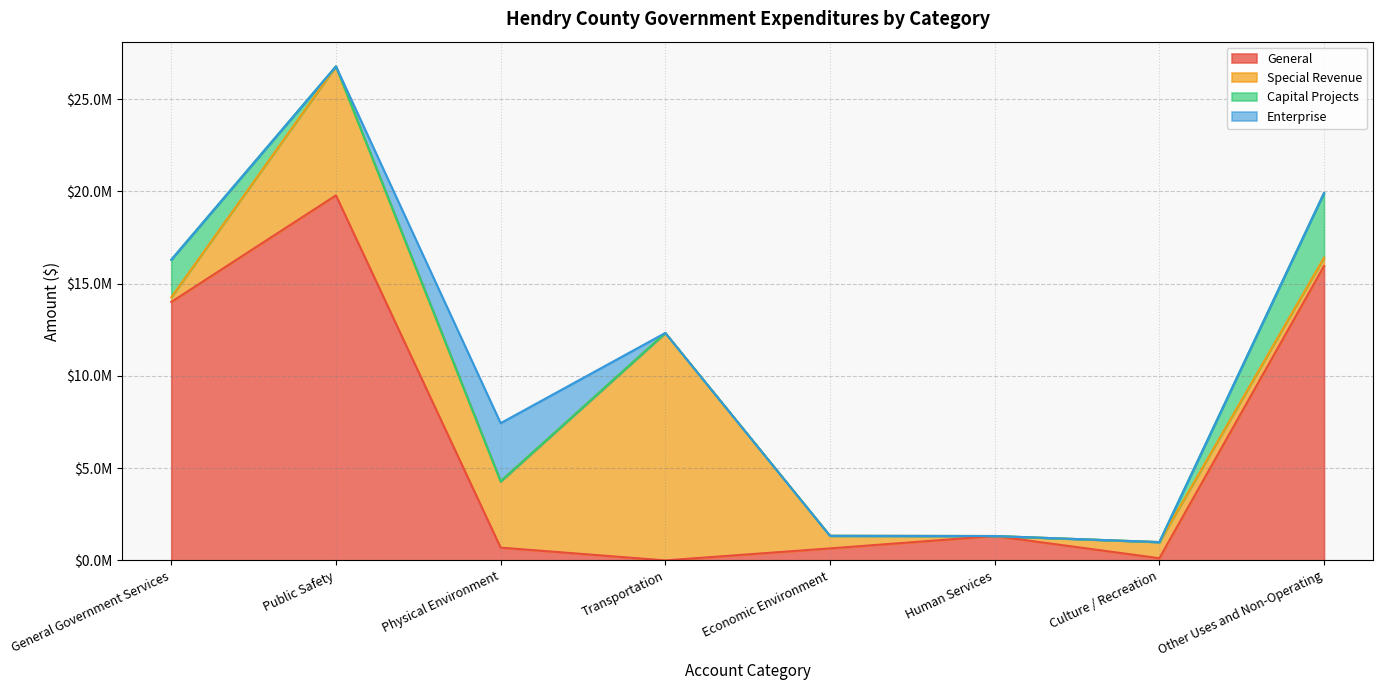

What is the value of the General point at the 6th from the left?

1321212